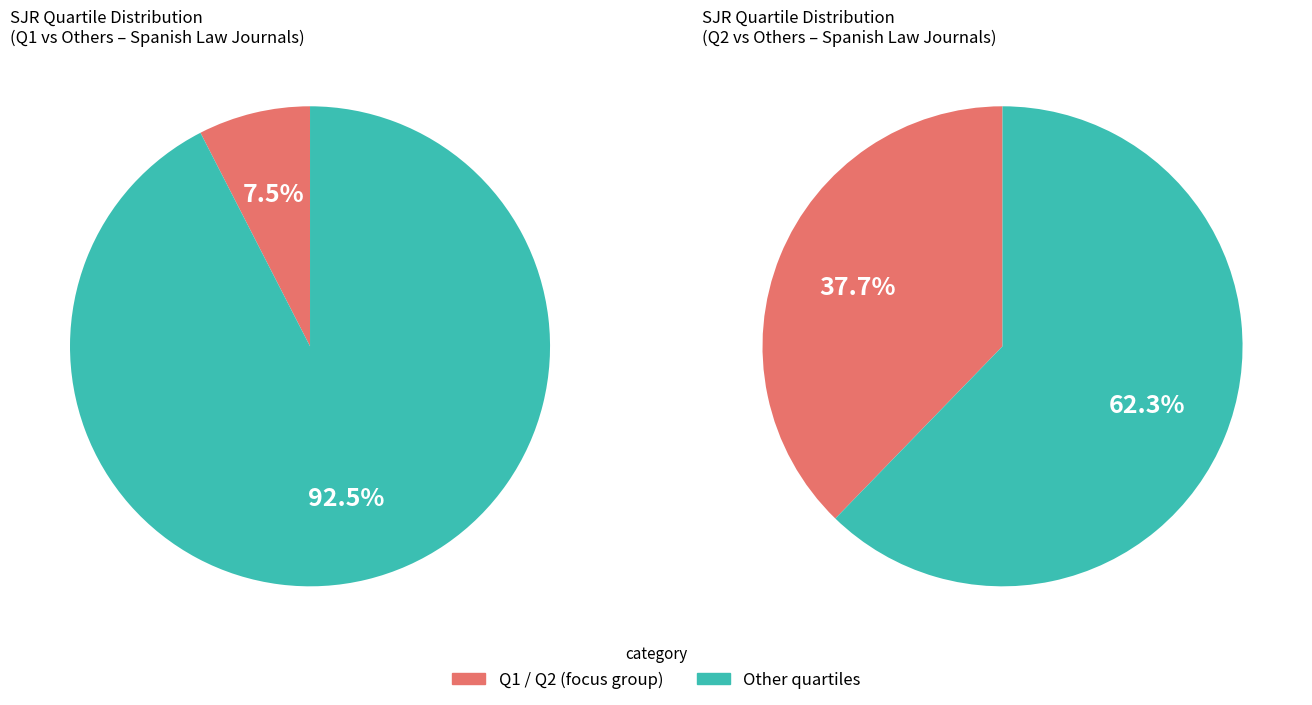

True or false: Q2 accounts for 24% of the total.

False